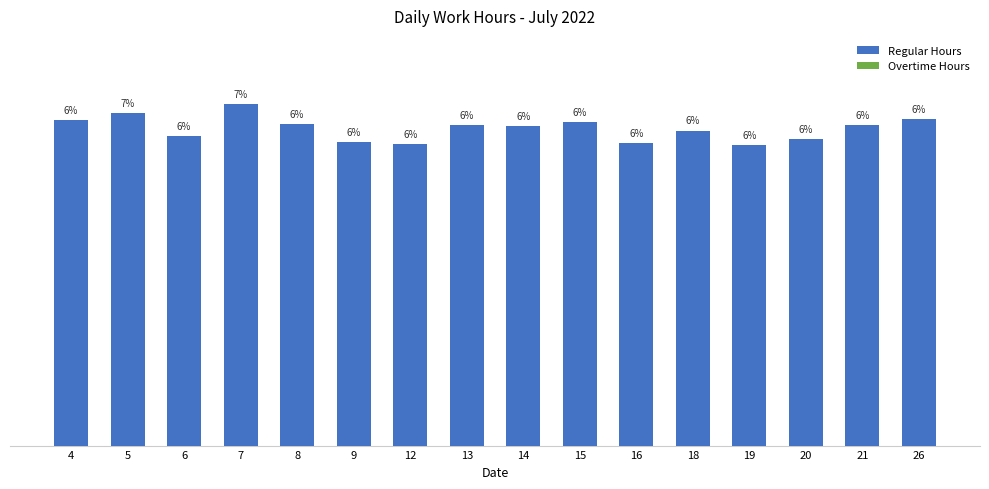

Reading left to right, transcribe all the data shown in this chart.

Regular Hours: 4=6.4	5=6.6	6=6.1	7=6.7	8=6.3	9=6.0	12=5.9	13=6.3	14=6.3	15=6.4	16=6.0	18=6.2	19=5.9	20=6.0	21=6.3	26=6.4
Overtime Hours: 4=0.0	5=0.0	6=0.0	7=0.0	8=0.0	9=0.0	12=0.0	13=0.0	14=0.0	15=0.0	16=0.0	18=0.0	19=0.0	20=0.0	21=0.0	26=0.0